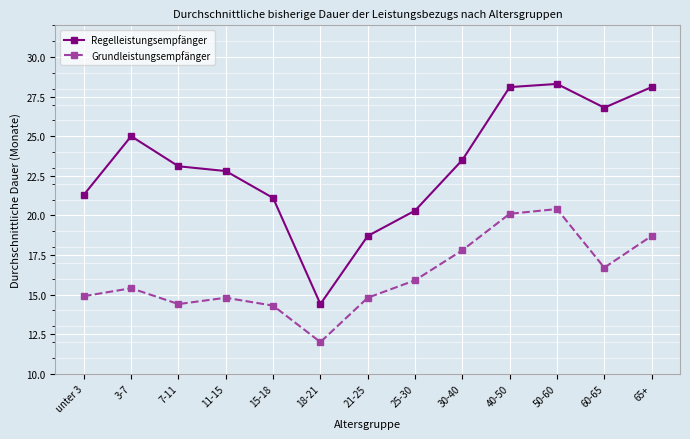

Reading left to right, transcribe all the data shown in this chart.

Regelleistungsempfänger: 21.3	25.0	23.1	22.8	21.1	14.4	18.7	20.3	23.5	28.1	28.3	26.8	28.1
Grundleistungsempfänger: 14.9	15.4	14.4	14.8	14.3	12.0	14.8	15.9	17.8	20.1	20.4	16.7	18.7